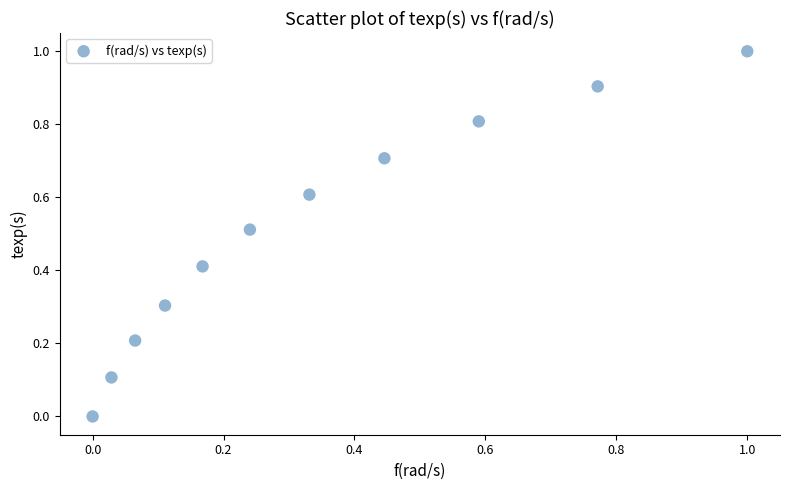

What is the average X value?

0.3